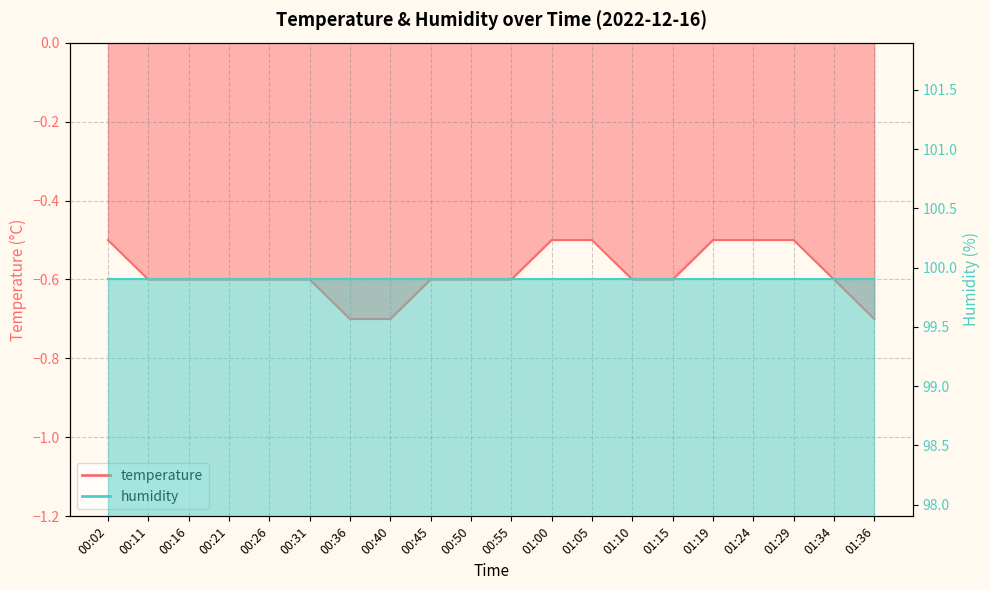

List the labels in order of value, largest first.

00:02, 01:00, 01:05, 01:19, 01:24, 01:29, 00:11, 00:16, 00:21, 00:26, 00:31, 00:45, 00:50, 00:55, 01:10, 01:15, 01:34, 00:36, 00:40, 01:36